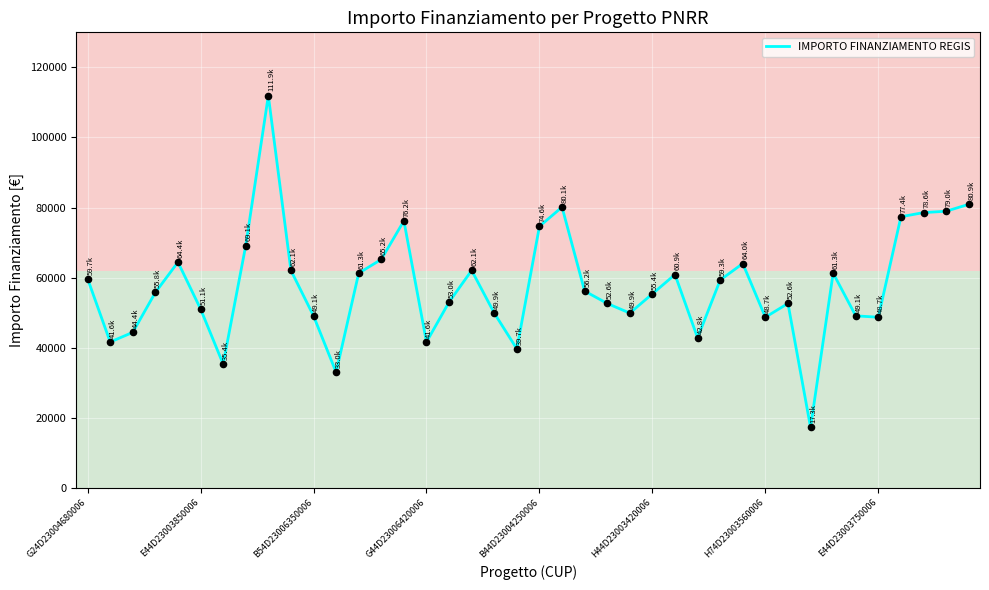

What is the greatest value displayed?

111949.1